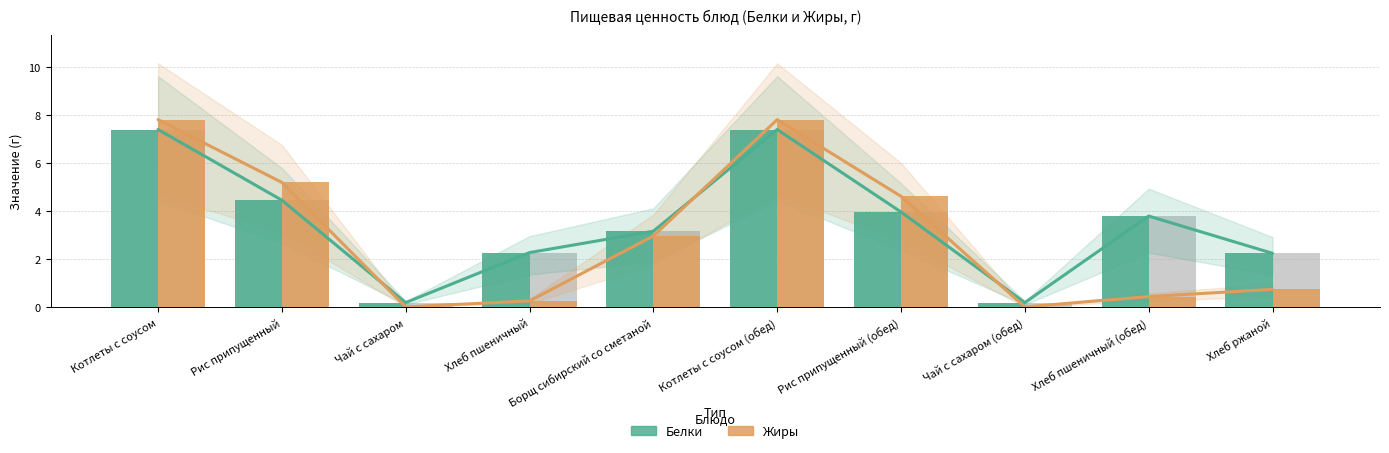

How many data points in Белки are less than 3?

4